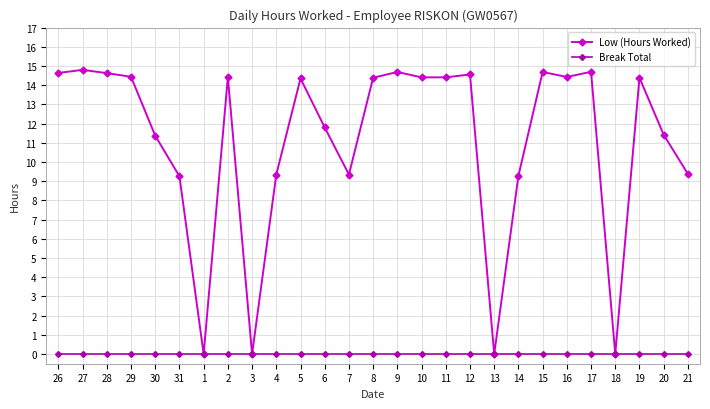

What are all the series names shown in the legend?

Low (Hours Worked), Break Total